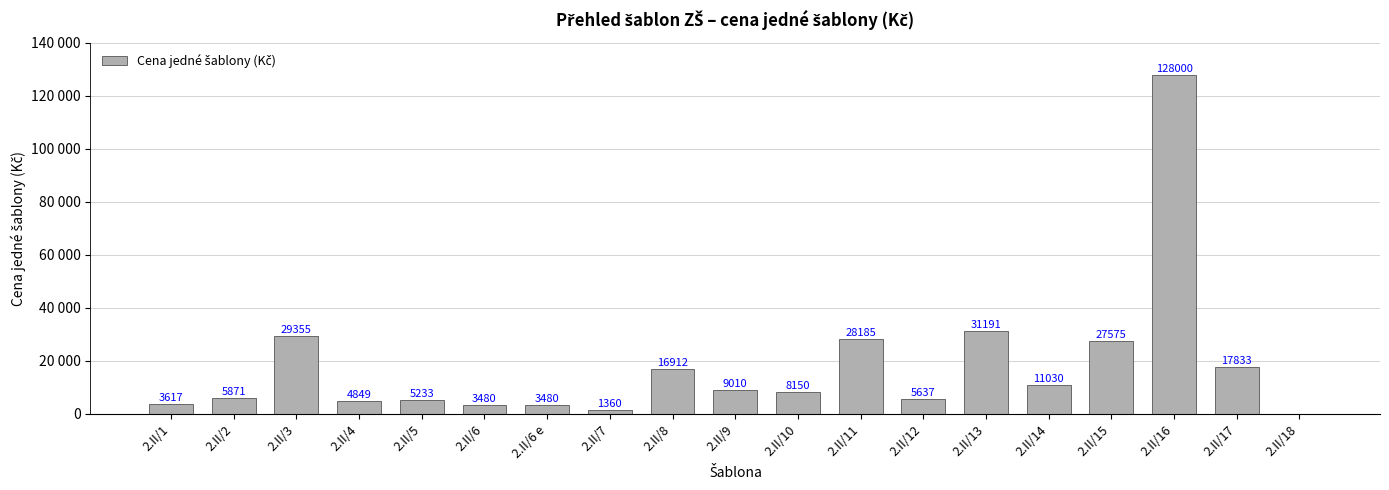

Does the chart contain any negative values?

No